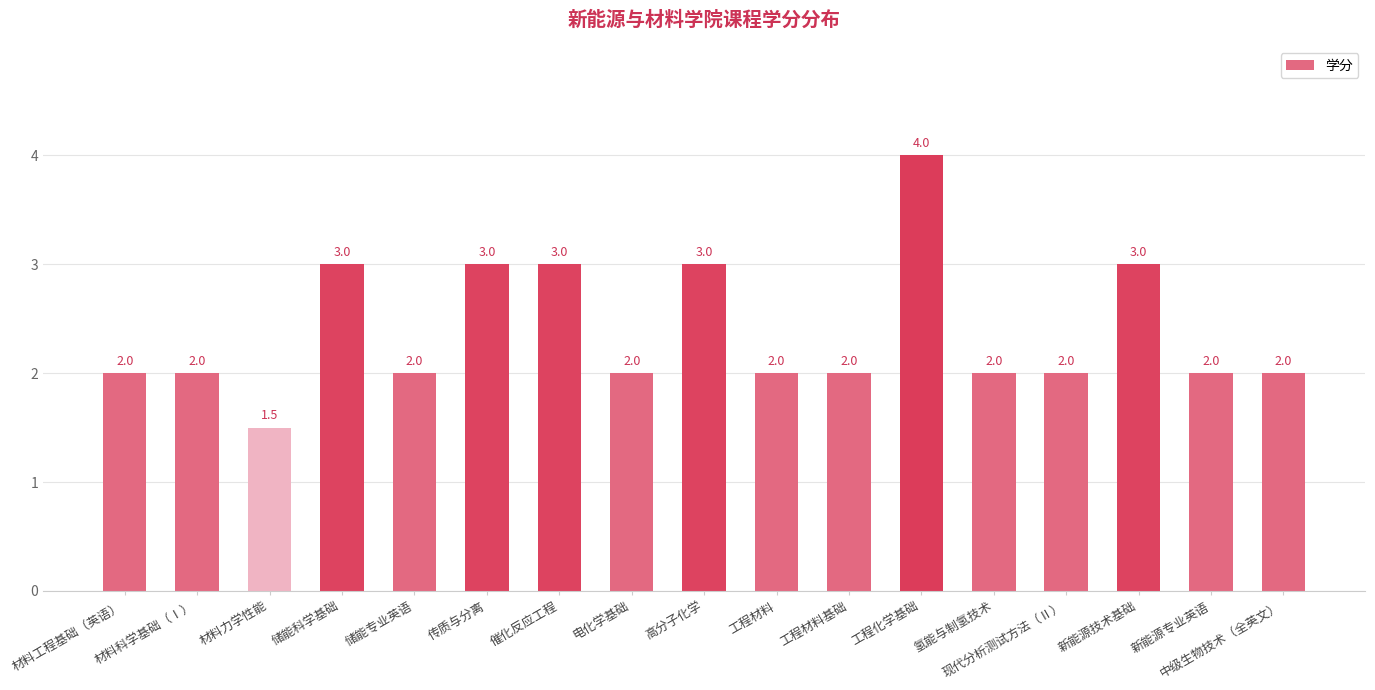

What is the maximum value shown in the chart?

4.0